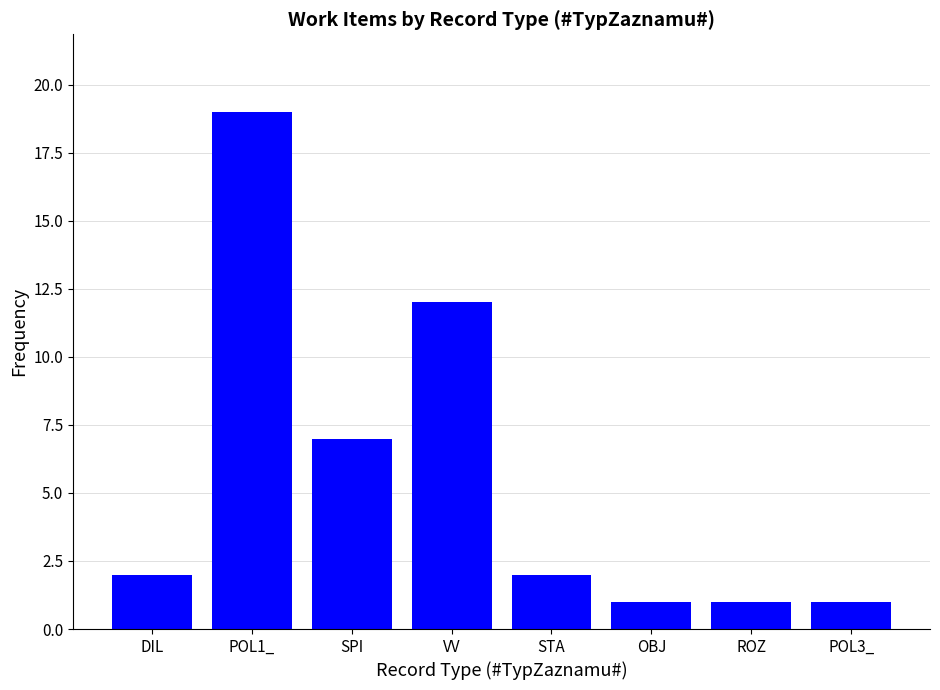

What is the maximum value shown in the chart?

19